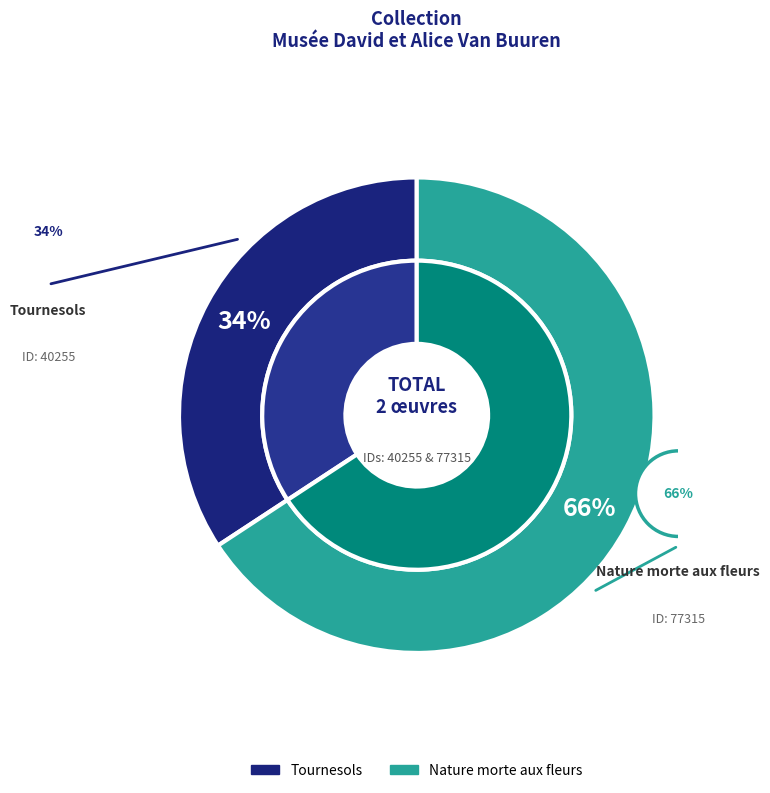

To the nearest percent, what is the difference between the Nature morte aux fleurs and Tournesols slice percentages?

32%